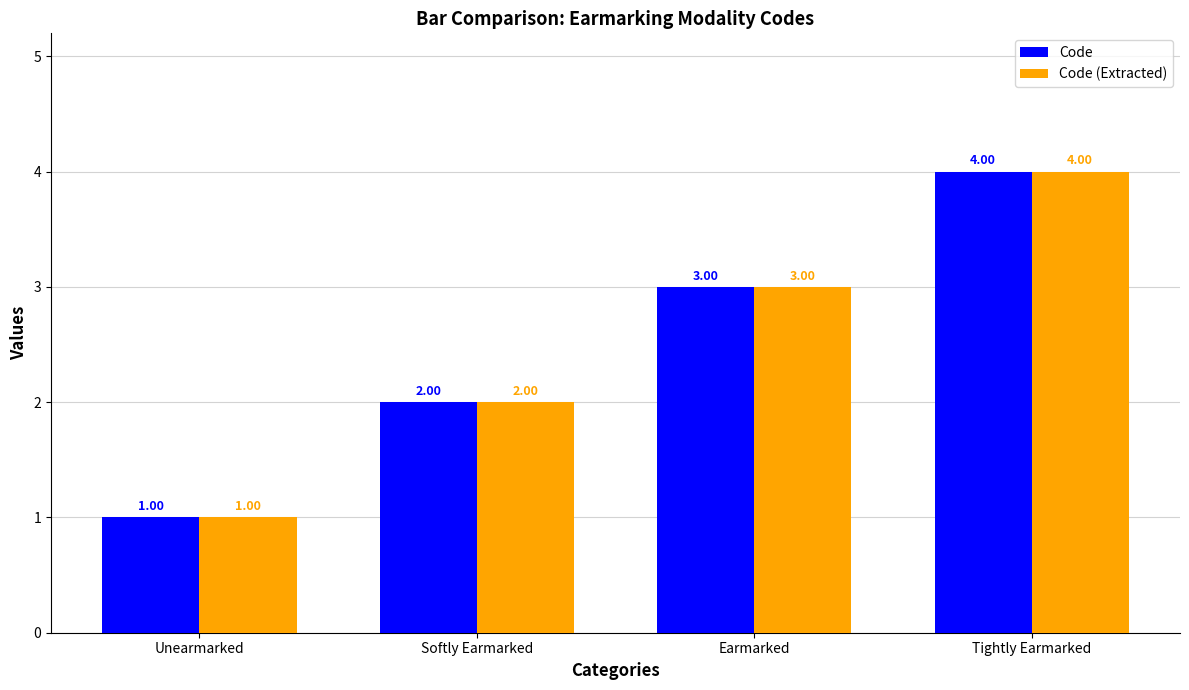

What is the sum of the Code (Extracted) values at Softly Earmarked and Earmarked?

5